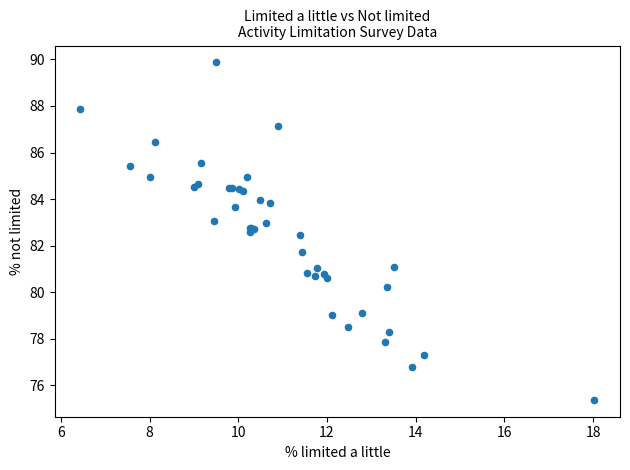

What Y value in the scatter plot is closest to 82?

81.7